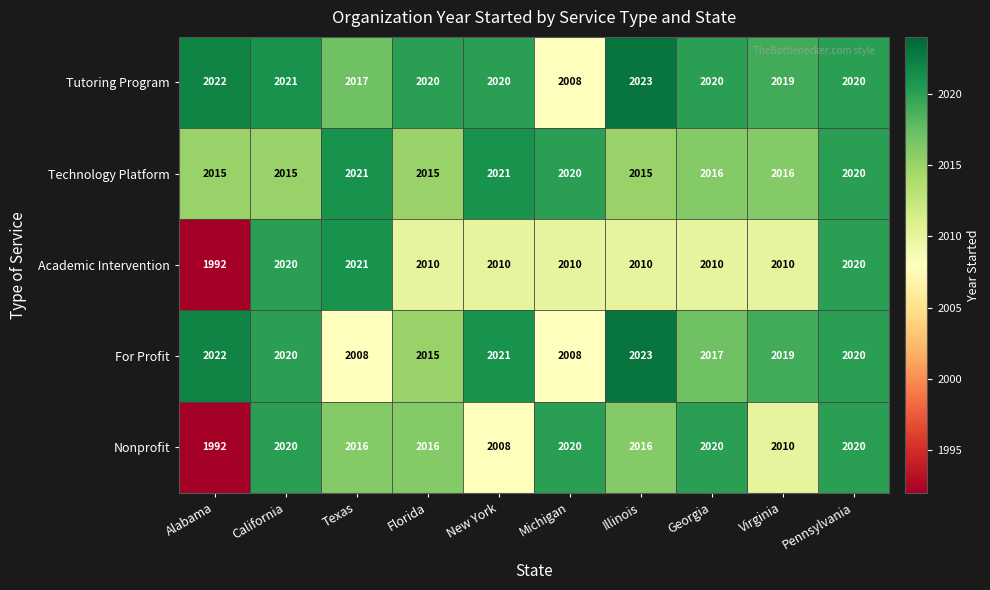

At which category is the sum across all series the highest?

Pennsylvania